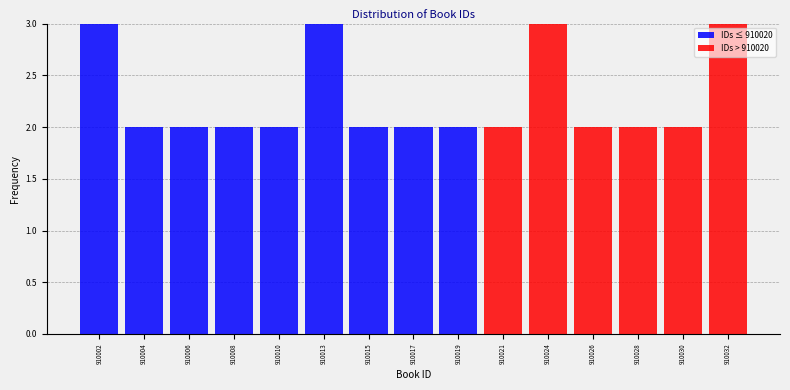

Reading right to left, what are the values for IDs ≤ 910020?

910032=0	910030=0	910028=0	910026=0	910024=0	910021=0	910019=2	910017=2	910015=2	910013=3	910010=2	910008=2	910006=2	910004=2	910002=3